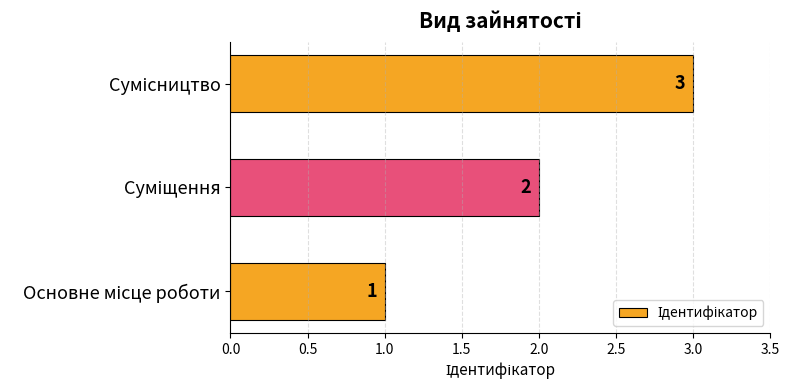

How many values are between 1 and 3?

3